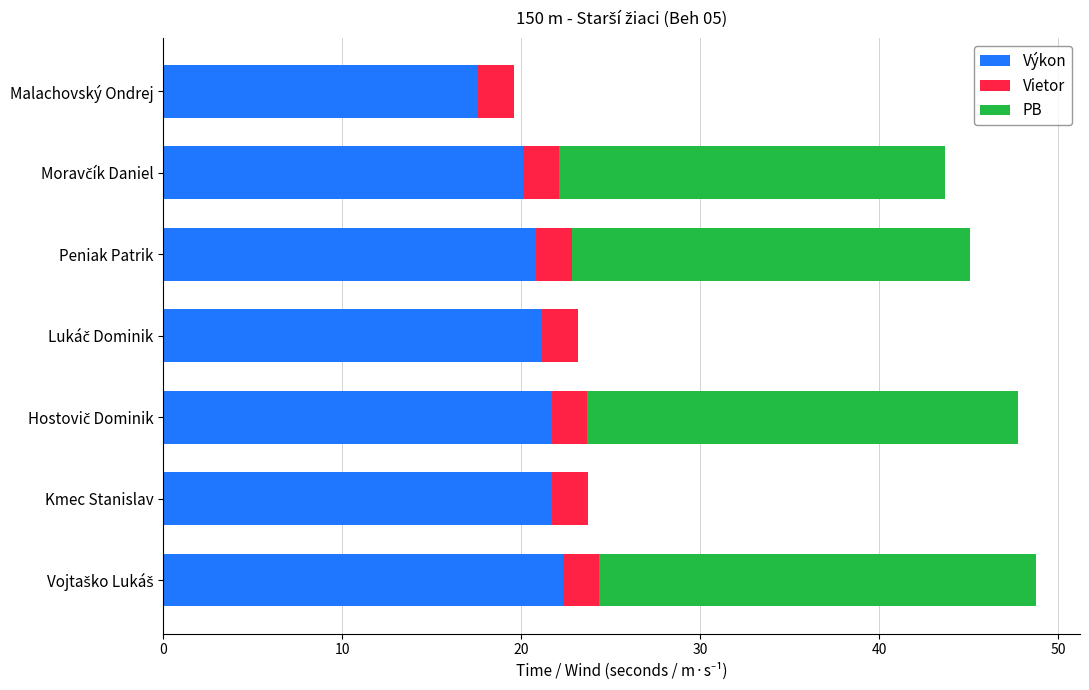

What is the highest value of the Výkon series?

22.3